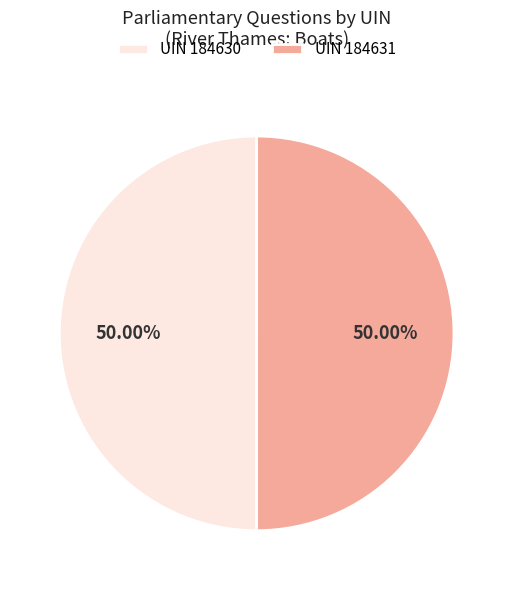

Approximately how many times larger is the value at UIN 184631 compared to UIN 184630?

1.0